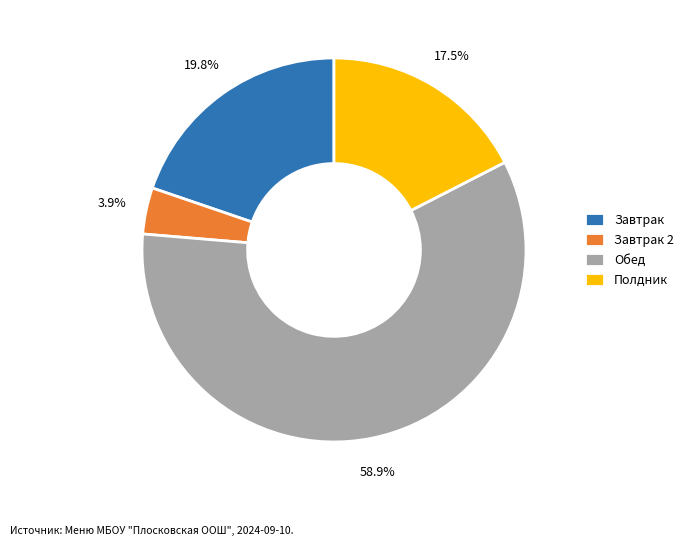

What is the majority slice?

Обед